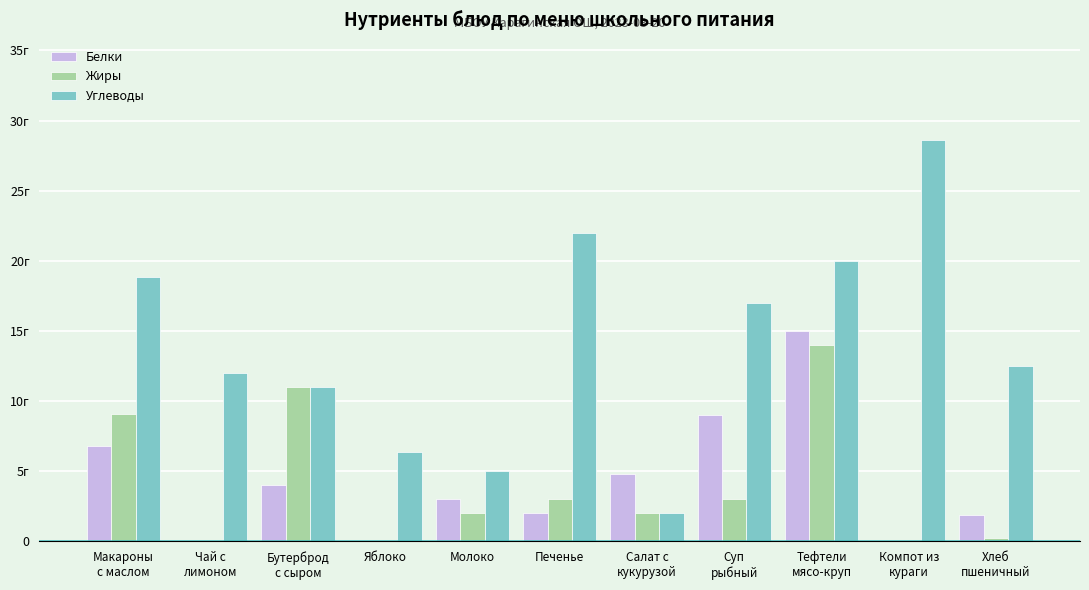

At how many categories does at least one series exceed 23?

1